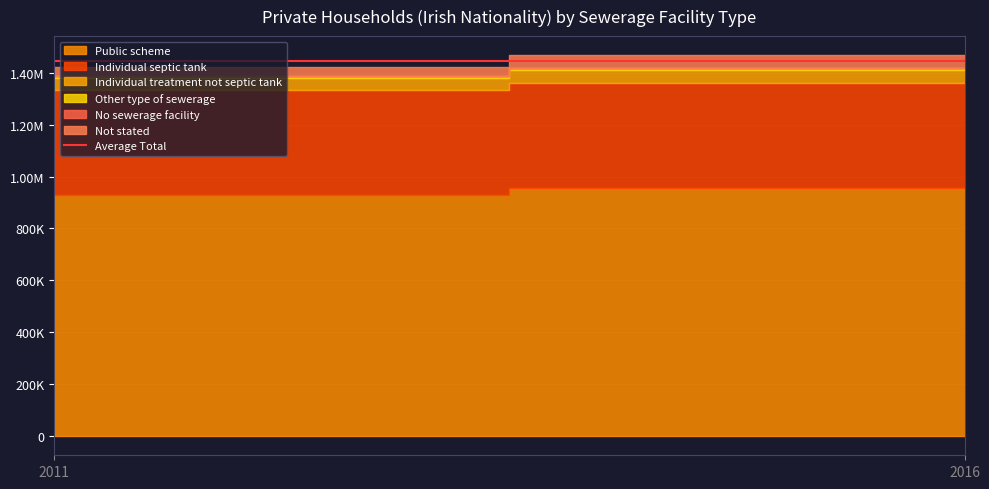

Rank the series by their maximum value, from highest to lowest.

Public scheme, Individual septic tank, Not stated, Individual treatment not septic tank, Other type of sewerage, No sewerage facility